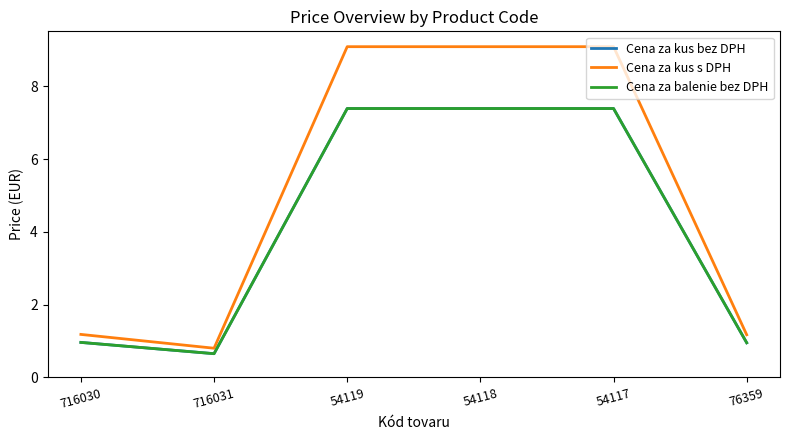

Is this an area chart (filled region under the line)?

No